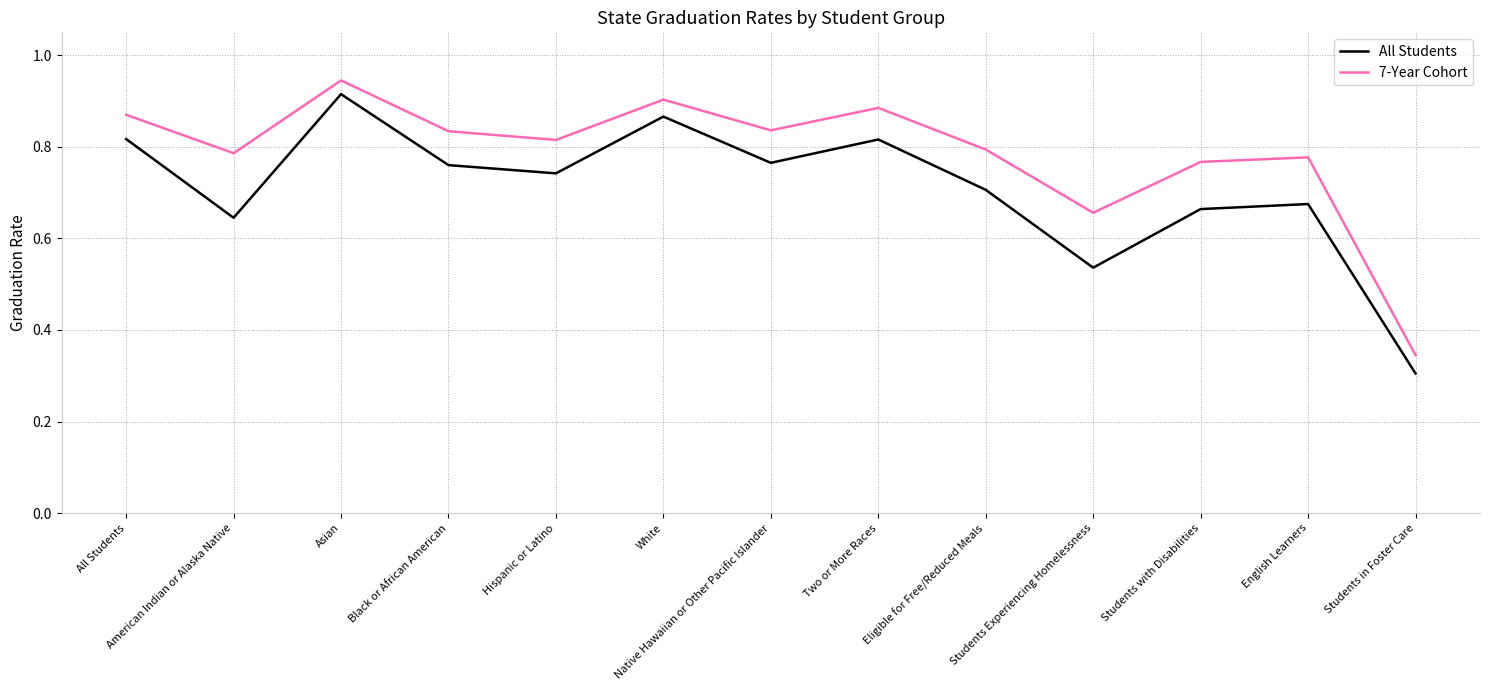

Is the value of All Students at Students in Foster Care greater than the value of 7-Year Cohort at Students Experiencing Homelessness?

No